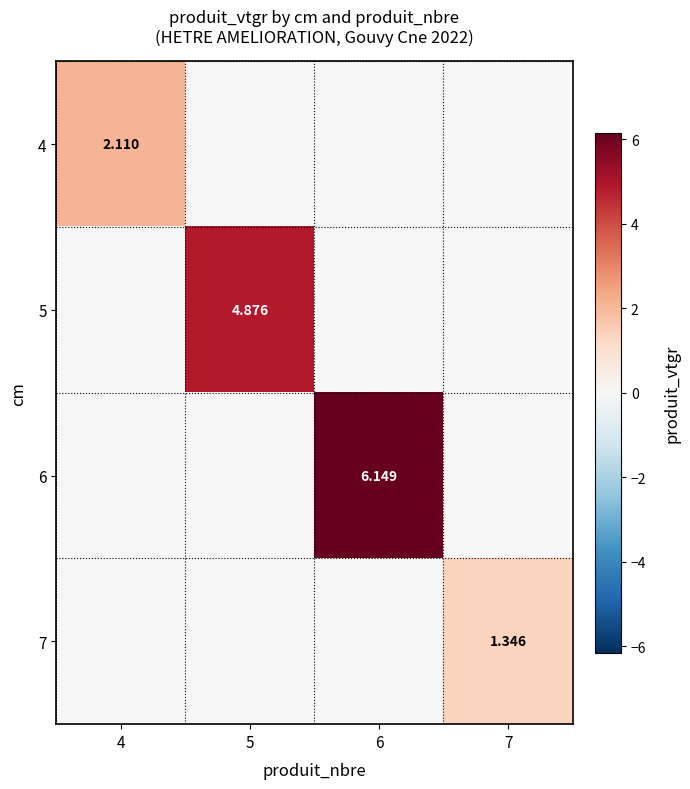

Rank the series by their average value, from lowest to highest.

7, 4, 5, 6